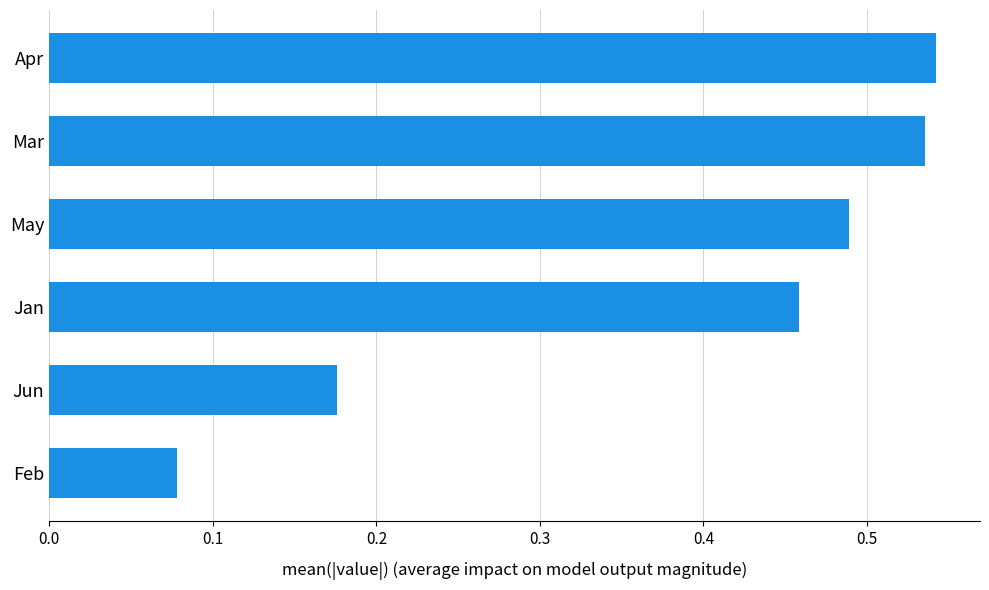

What is the average value?

0.4